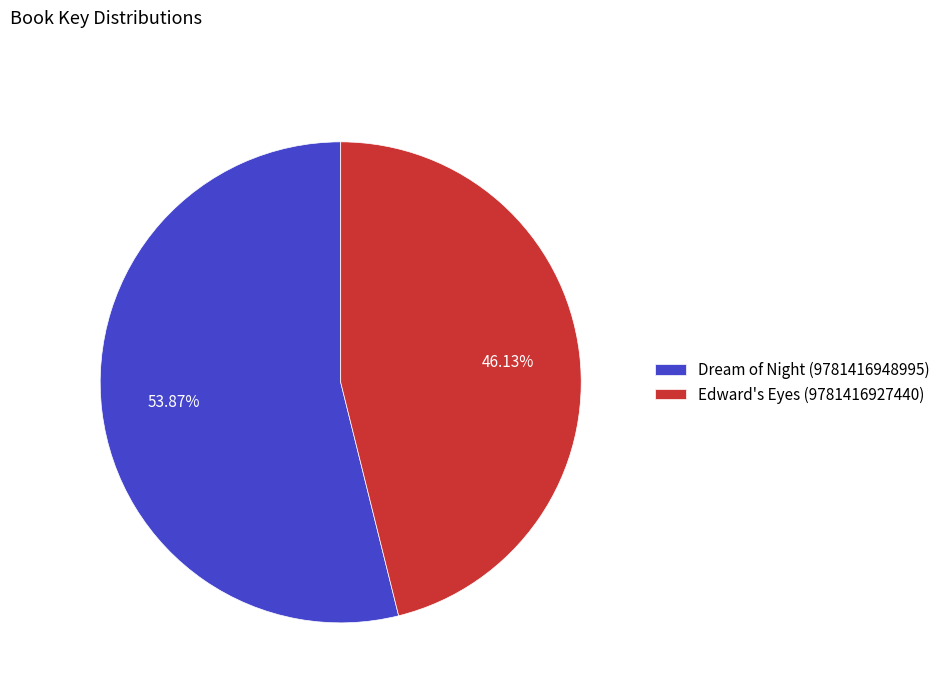

What is the smallest slice in the pie chart?

Edward's Eyes (9781416927440)